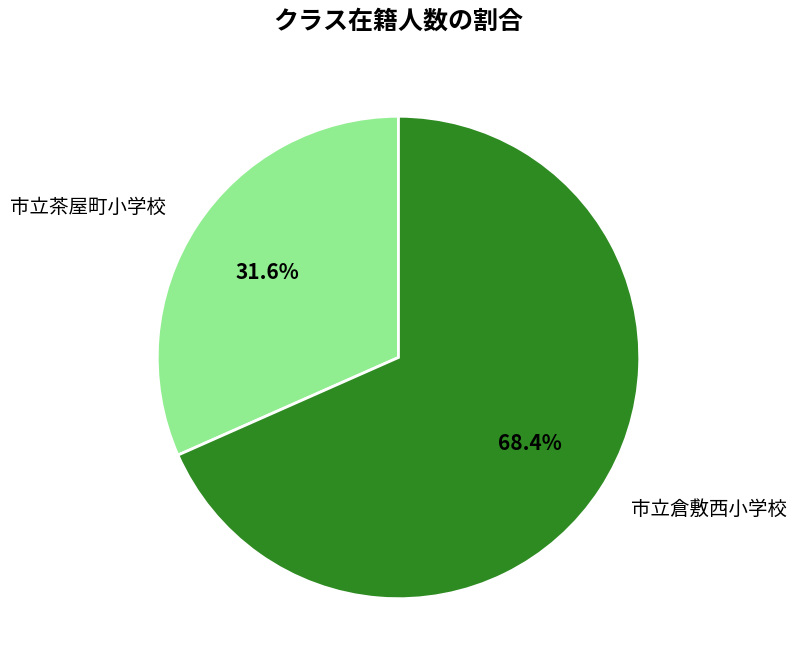

What is the ratio of the value at 市立茶屋町小学校 to the value at 市立倉敷西小学校?

0.5